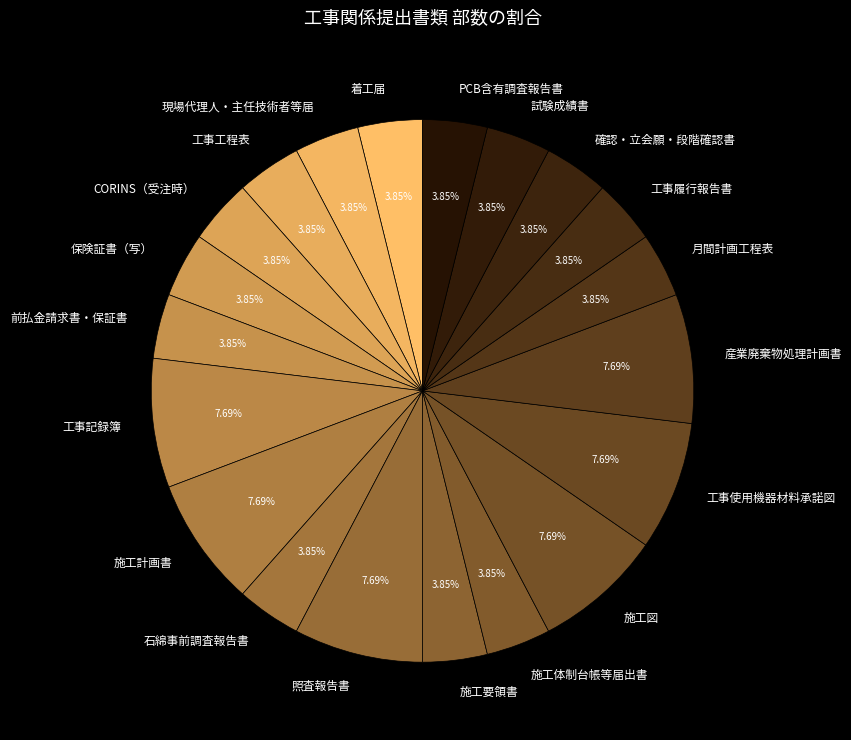

How many slices are in this pie chart?

20